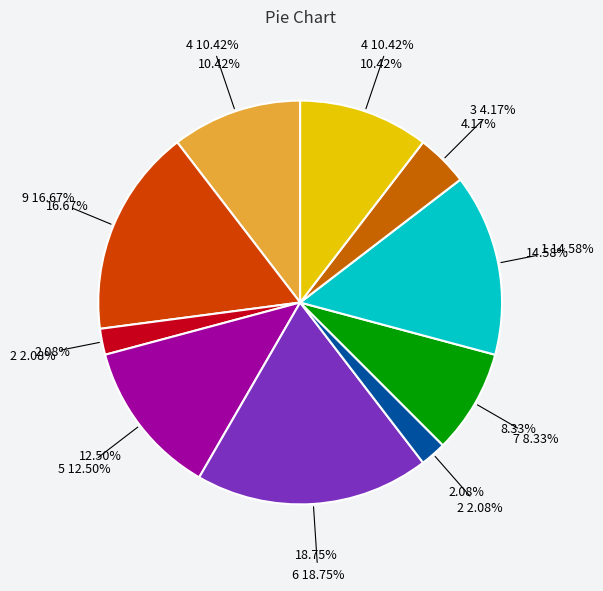

What percentage is the 4 slice, to the nearest percent?

10%